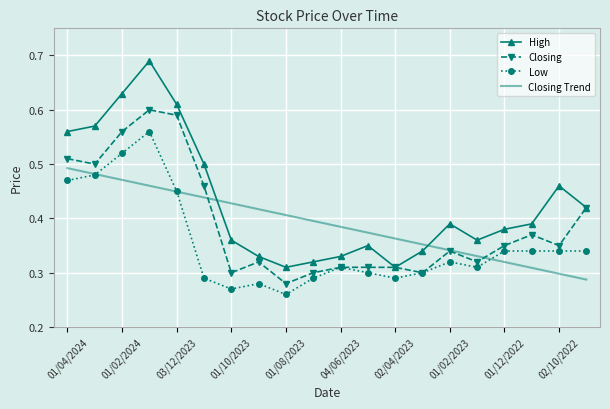

Which series has the widest spread of values?

High